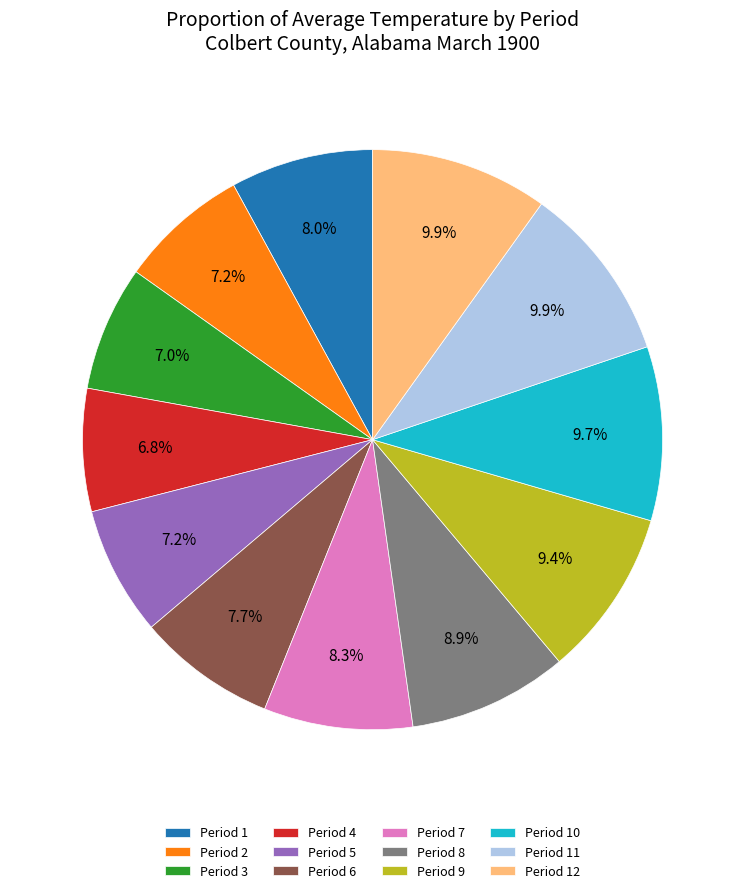

True or false: Period 8 accounts for 9% of the total.

True